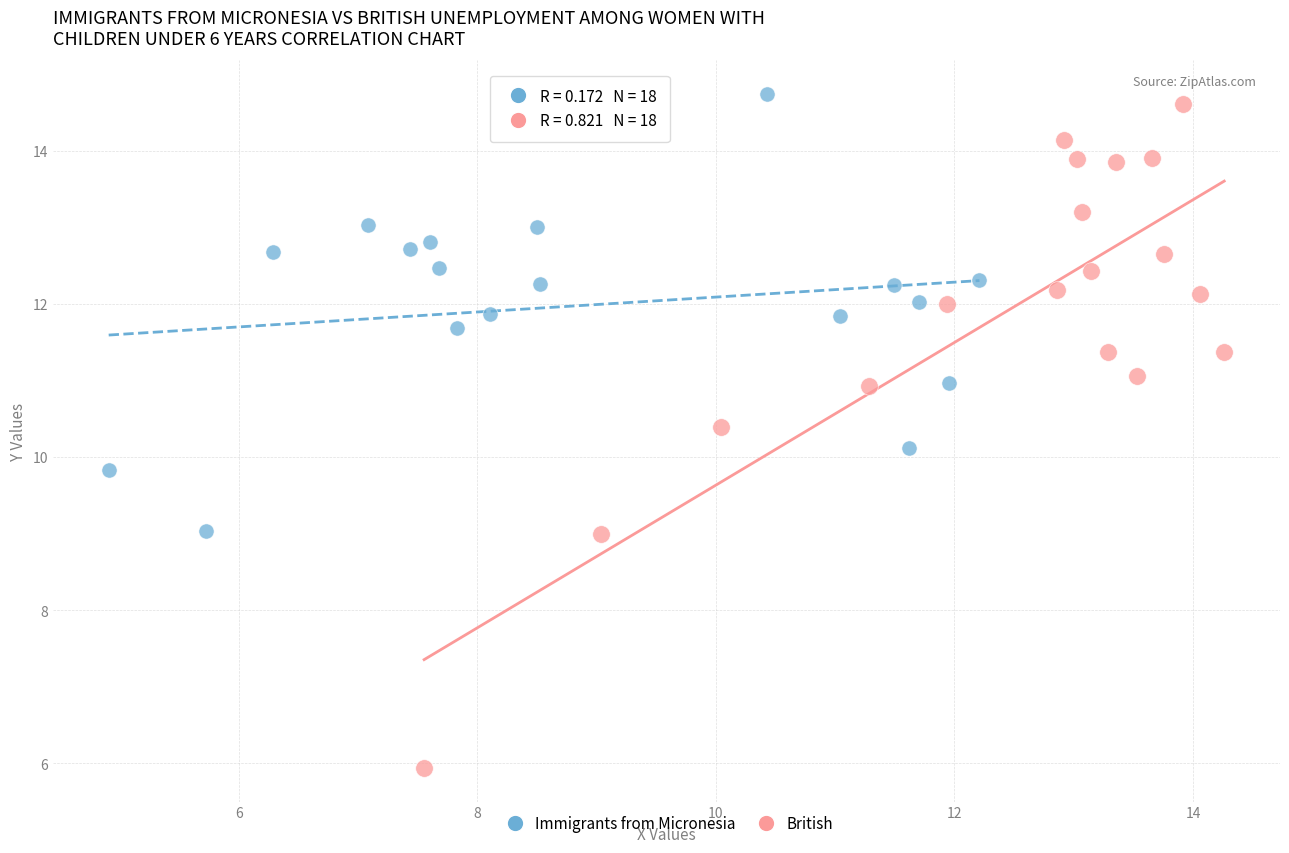

Which series has the largest Y range (max minus min)?

British